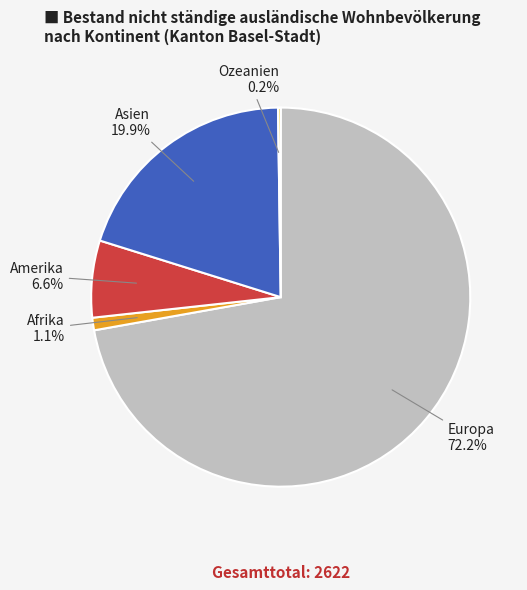

To the nearest percent, what is the difference between the largest and smallest slice percentages?

72%